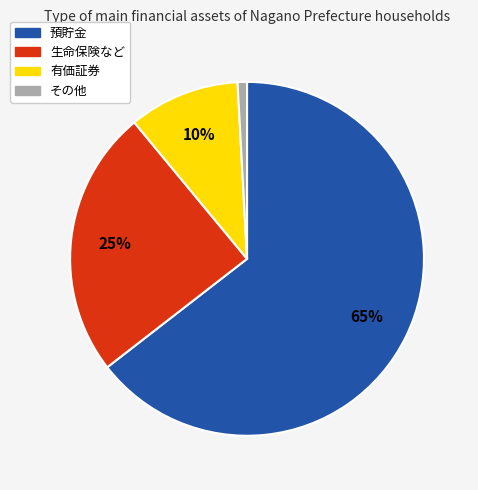

To the nearest percent, what percentage of the pie is その他?

1%